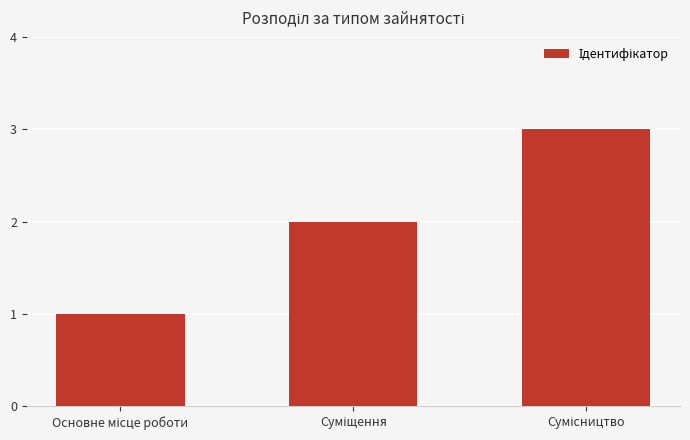

What is the maximum value shown in the chart?

3